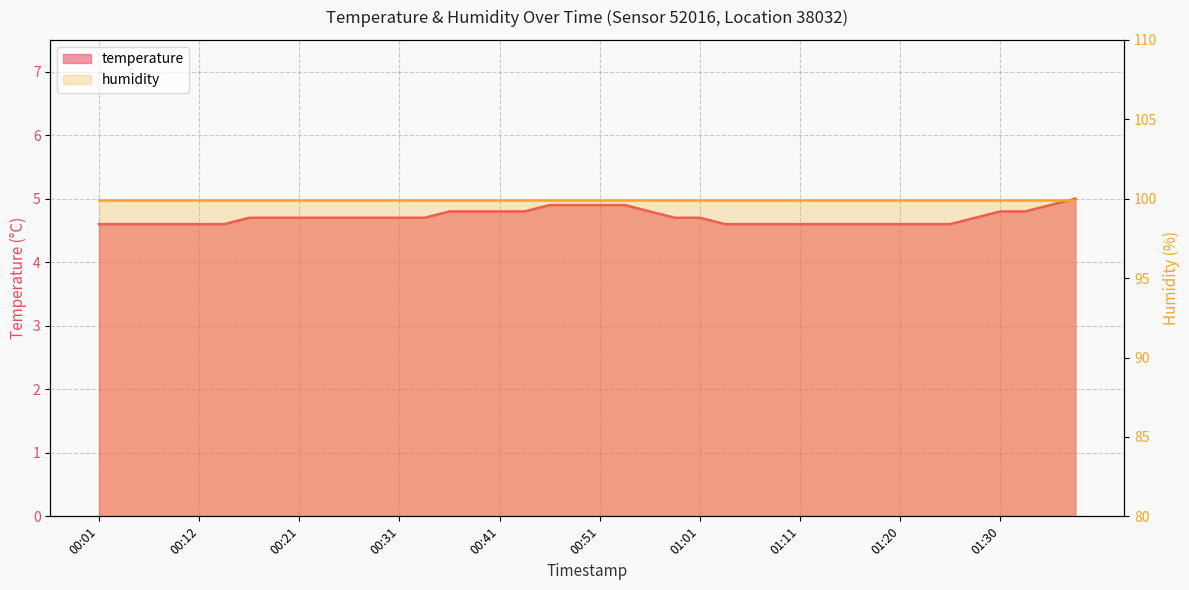

Which category has the lowest value across all series?

00:01